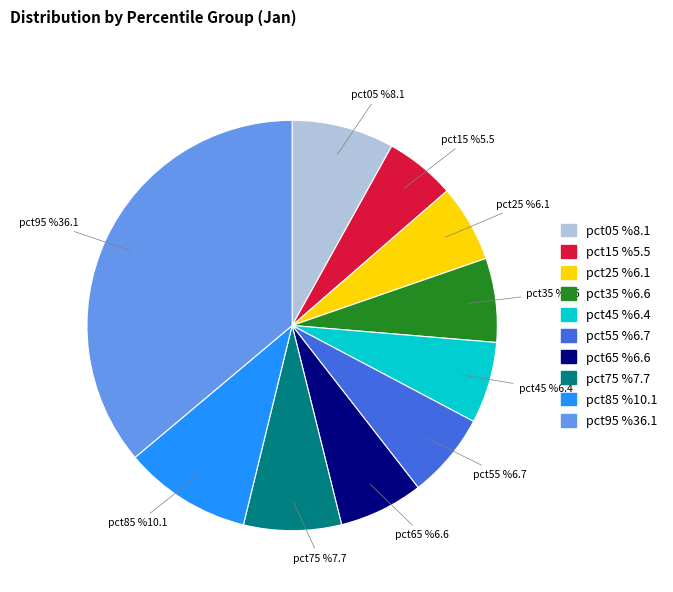

Does pct15 account for over 50% of the chart?

No